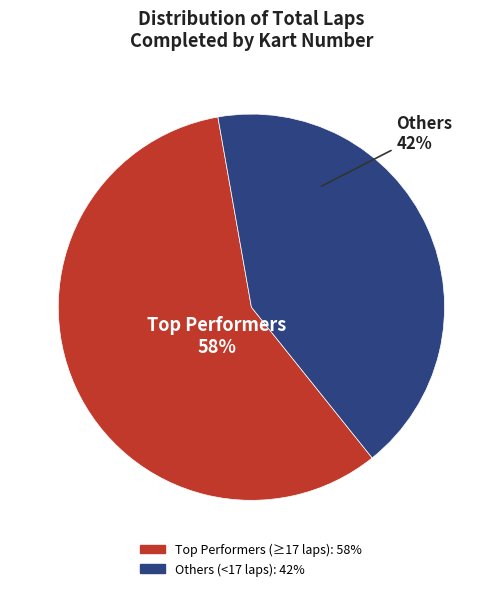

Does any single category account for the majority?

Yes